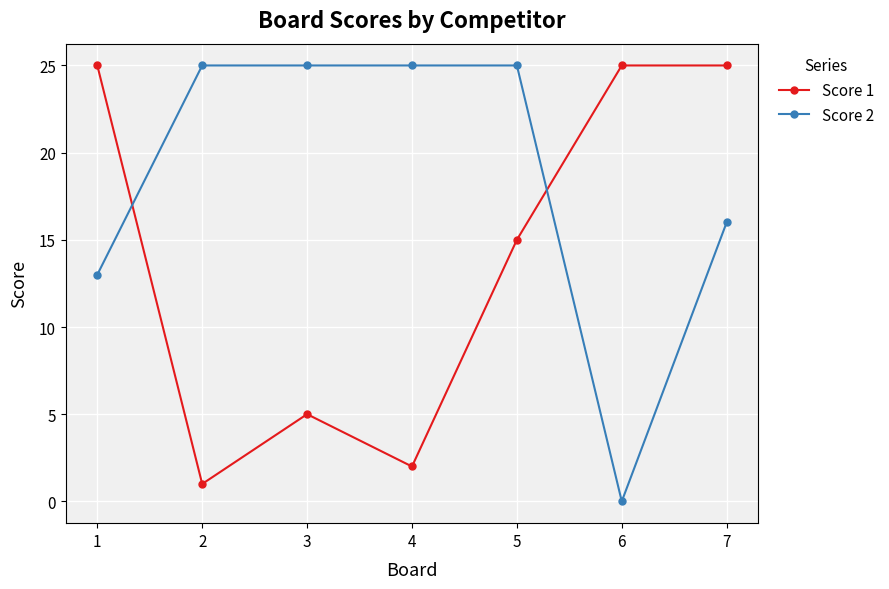

How many lines are shown in the chart?

2